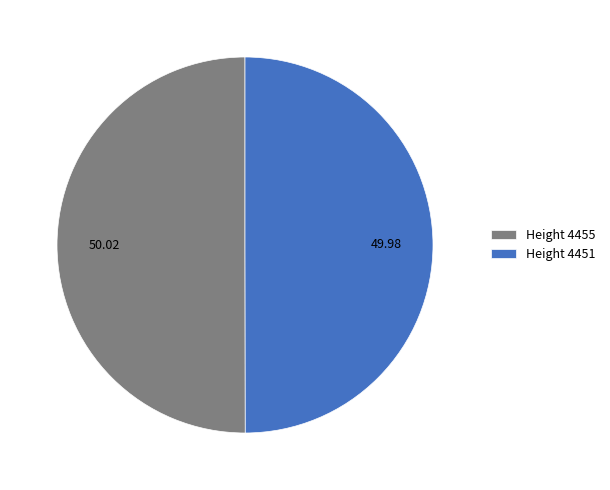

Count the number of slices in the pie.

2